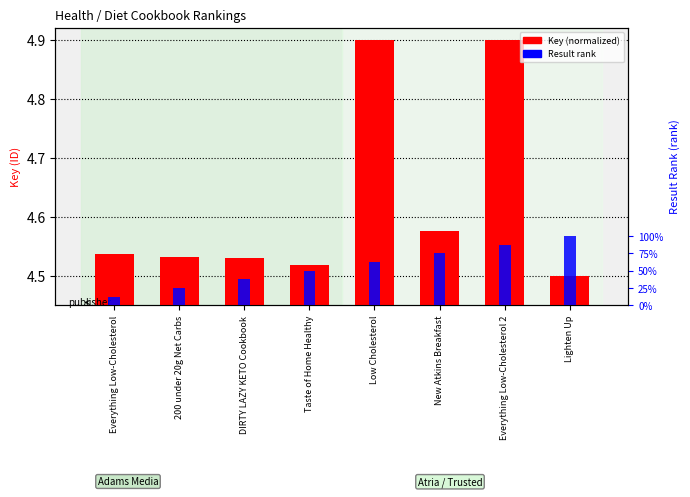

What is the value of the Key (normalized) bar at the 8th from the left?

4.5